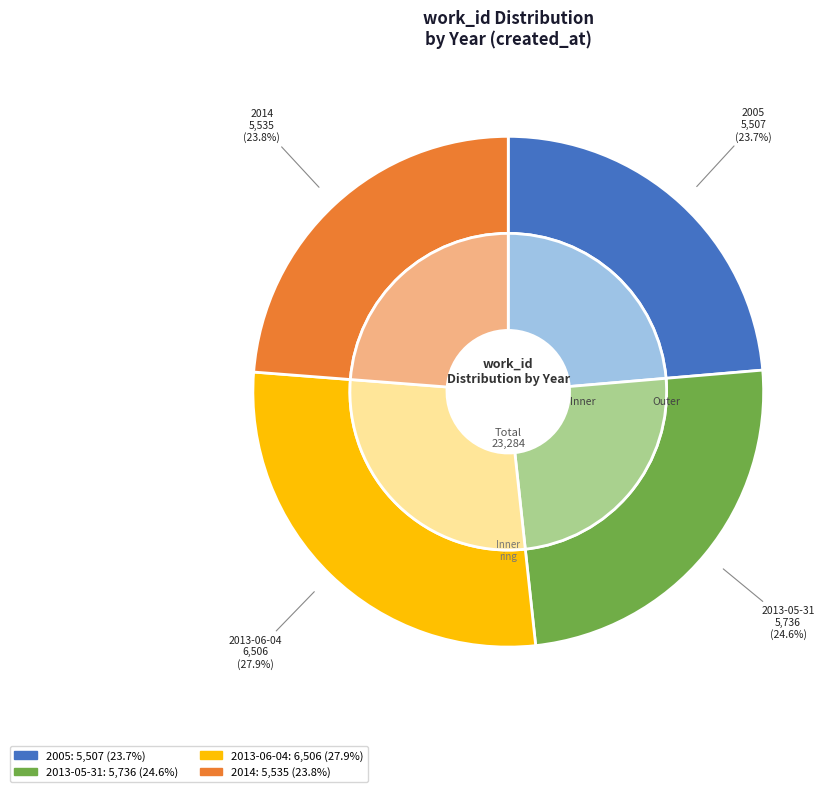

Count the number of slices in the pie.

4